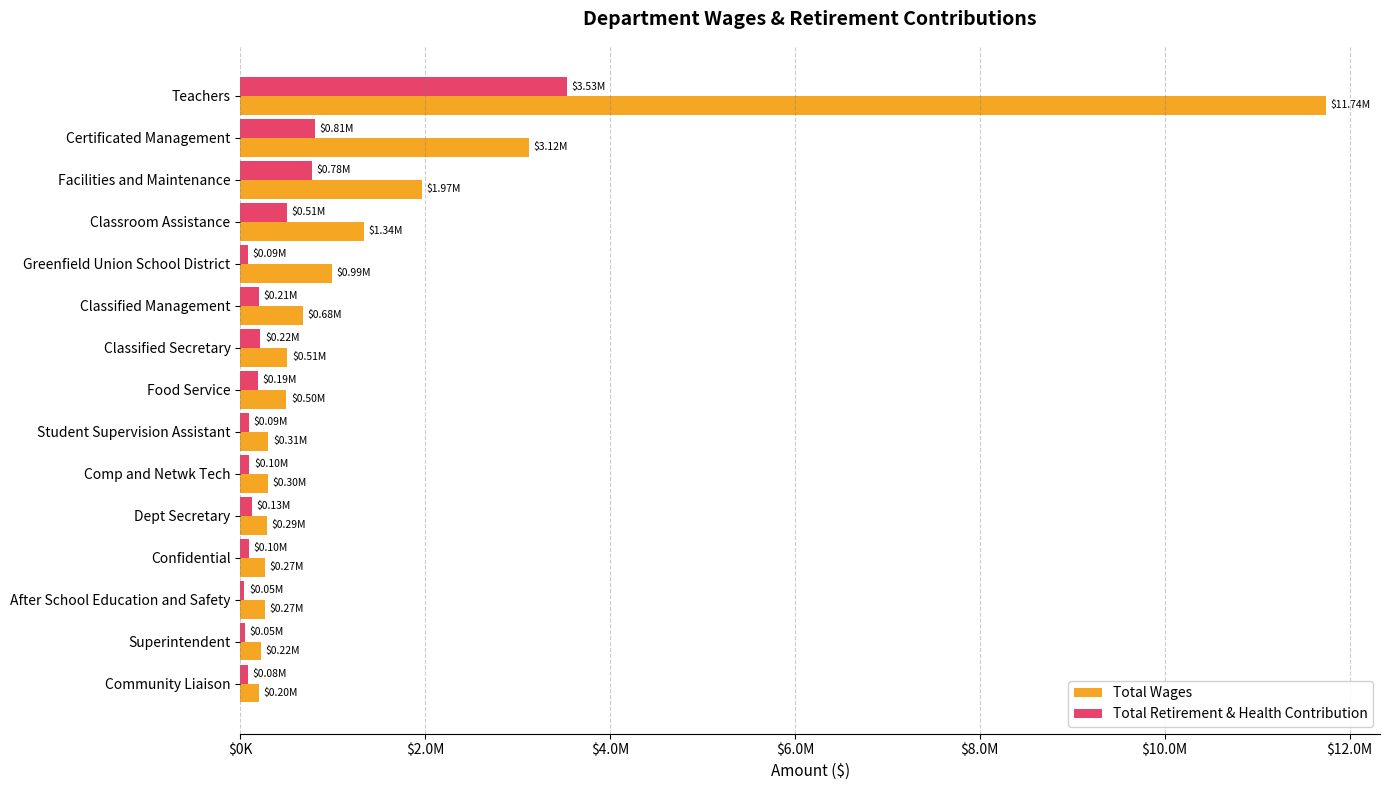

At which label is Total Wages closest to 5971089?

Certificated Management